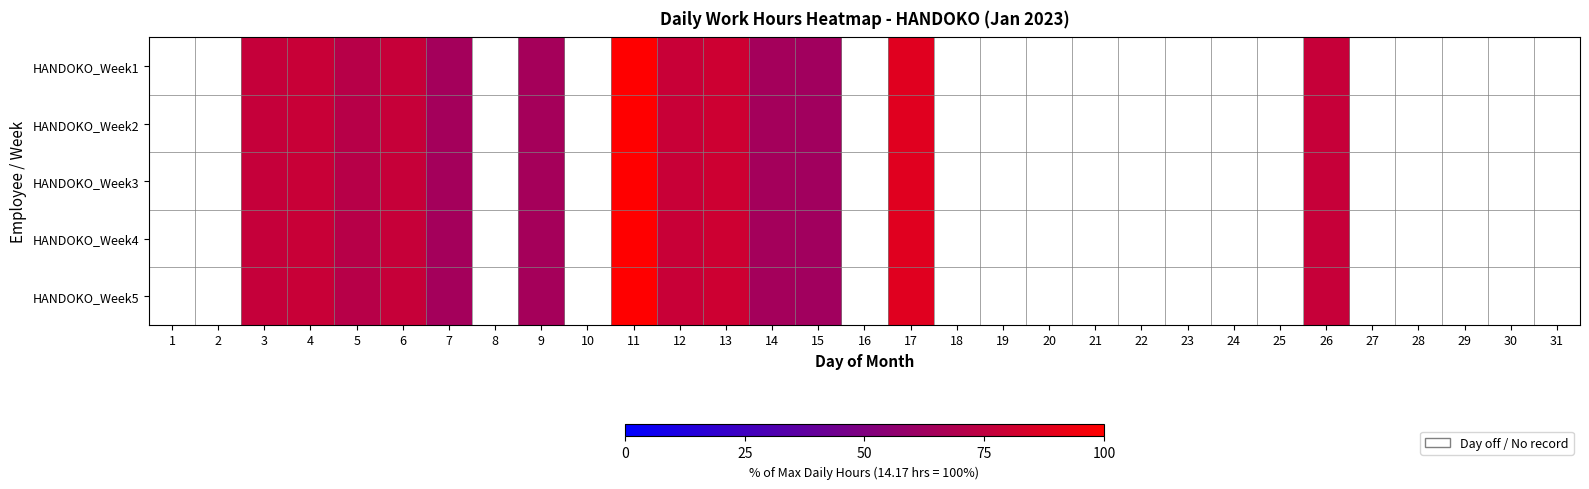

Which category has the highest value across all series?

11